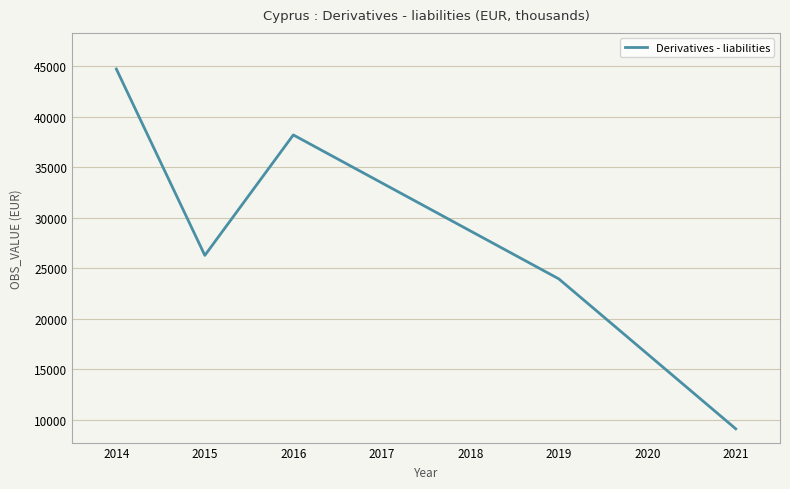

The chart shows a value of 10068.4 at 2014. True or false?

False